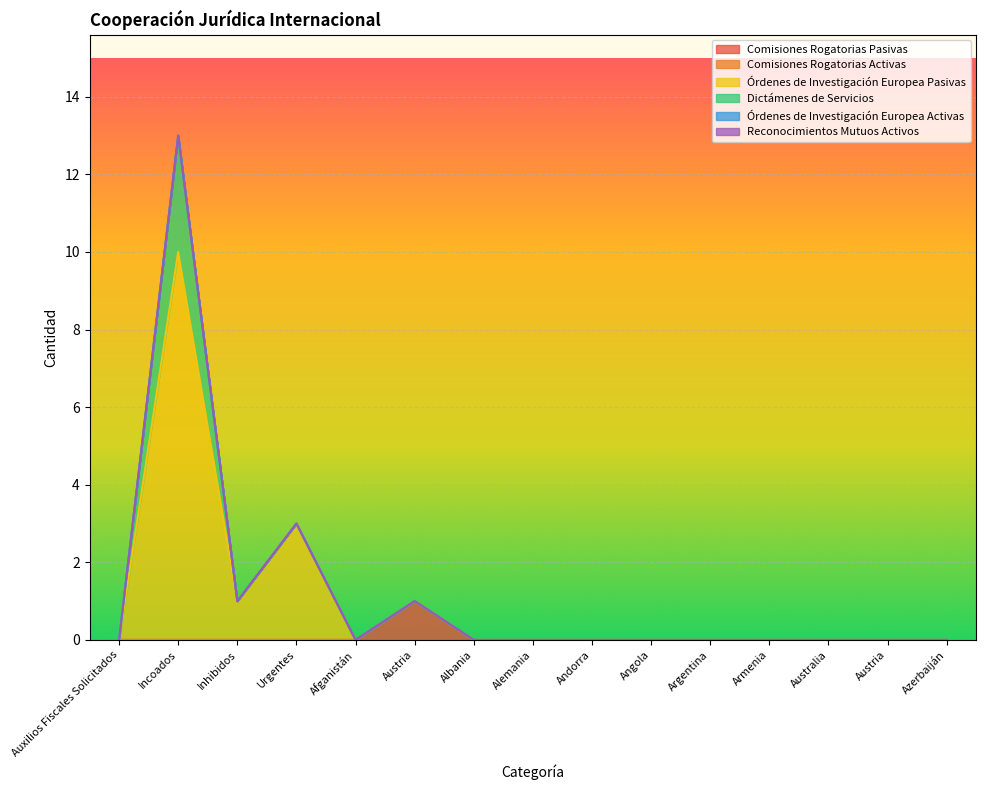

True or false: Dictámenes de Servicios and Comisiones Rogatorias Pasivas intersect in this chart.

False